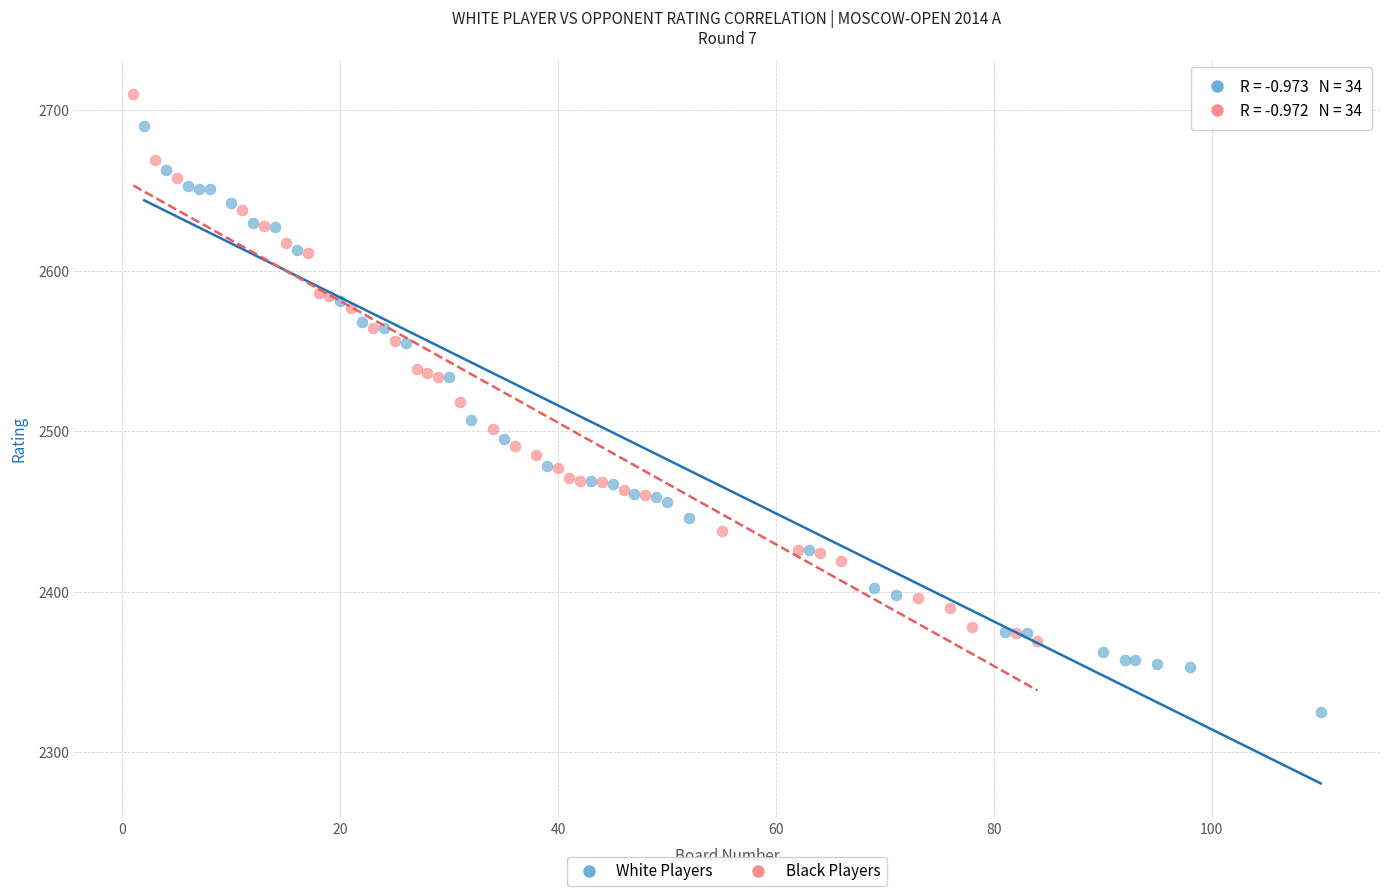

Which series has the largest Y range (max minus min)?

White Players